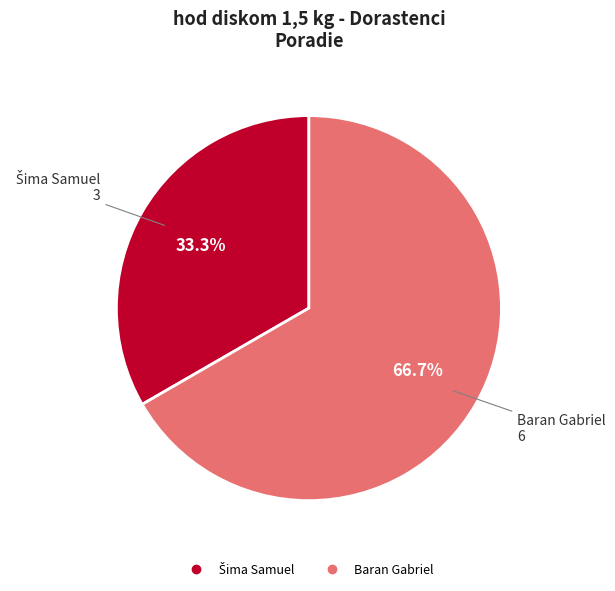

Count the number of slices in the pie.

2